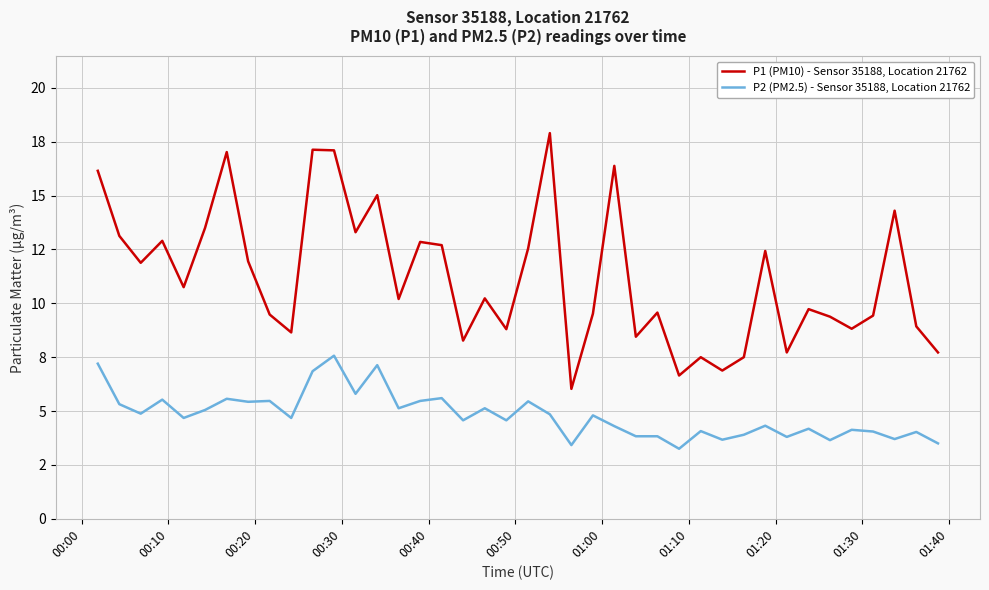

What are all the series names shown in the legend?

P1 (PM10) - Sensor 35188, Location 21762, P2 (PM2.5) - Sensor 35188, Location 21762